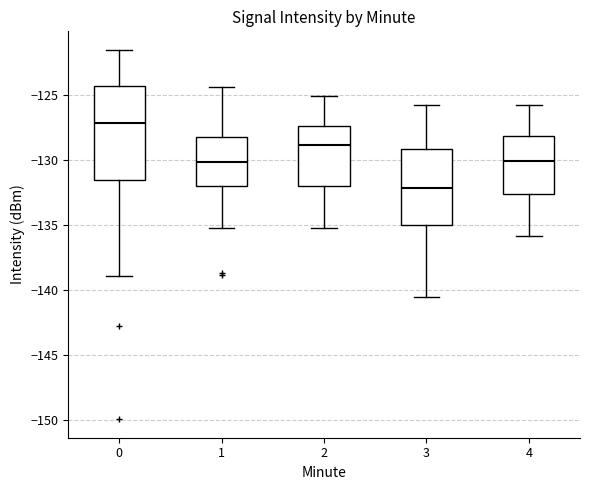

Reading left to right, read every box against the y-axis: the position of its median line, the range the box covers, and the ends of its whiskers. The values are not printed on the chart, so give them approximately, as read against the axis.

0: median -127.0, box -131.5 to -124.5, whiskers -139.0 to -121.5
1: median -130.0, box -132.0 to -128.0, whiskers -135.0 to -124.5
2: median -129.0, box -132.0 to -127.5, whiskers -135.0 to -125.0
3: median -132.0, box -135.0 to -129.0, whiskers -140.5 to -126.0
4: median -130.0, box -132.5 to -128.0, whiskers -136.0 to -126.0